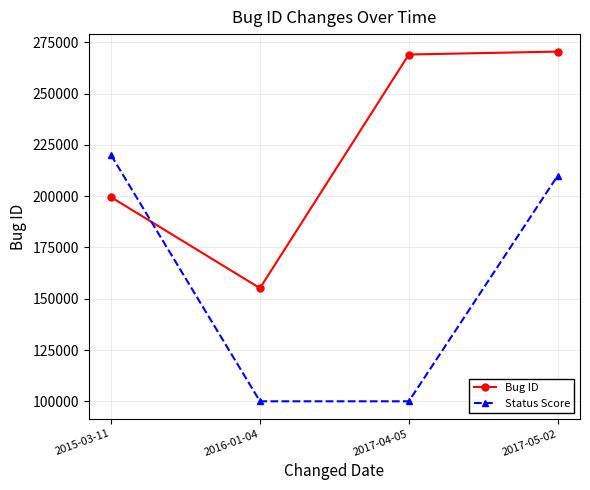

Reading right to left, transcribe all the data shown in this chart.

Bug ID: 2017-05-02=270530	2017-04-05=269109	2016-01-04=155167	2015-03-11=199533
Status Score: 2017-05-02=210000	2017-04-05=100000	2016-01-04=100000	2015-03-11=220000